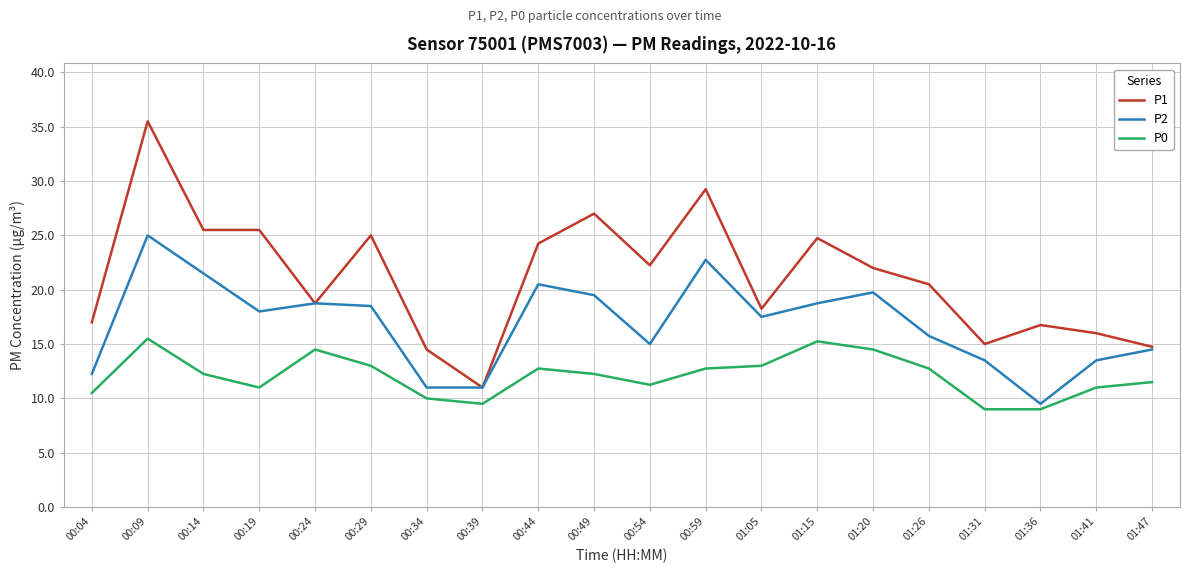

Which series changed the most between 01:05 and 01:36?

P2